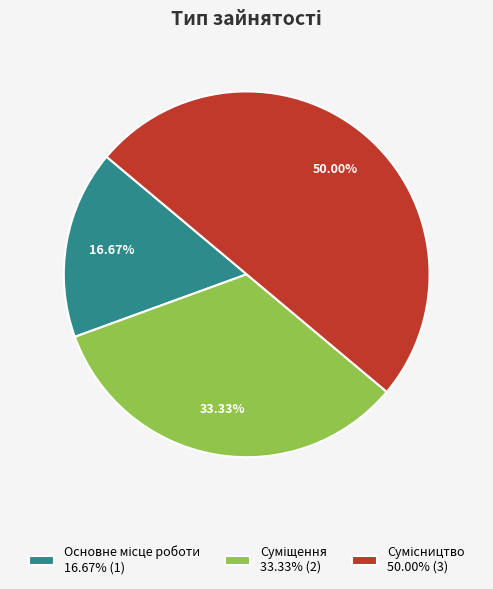

Approximately how many times larger is the value at Суміщення compared to Сумісництво?

0.7